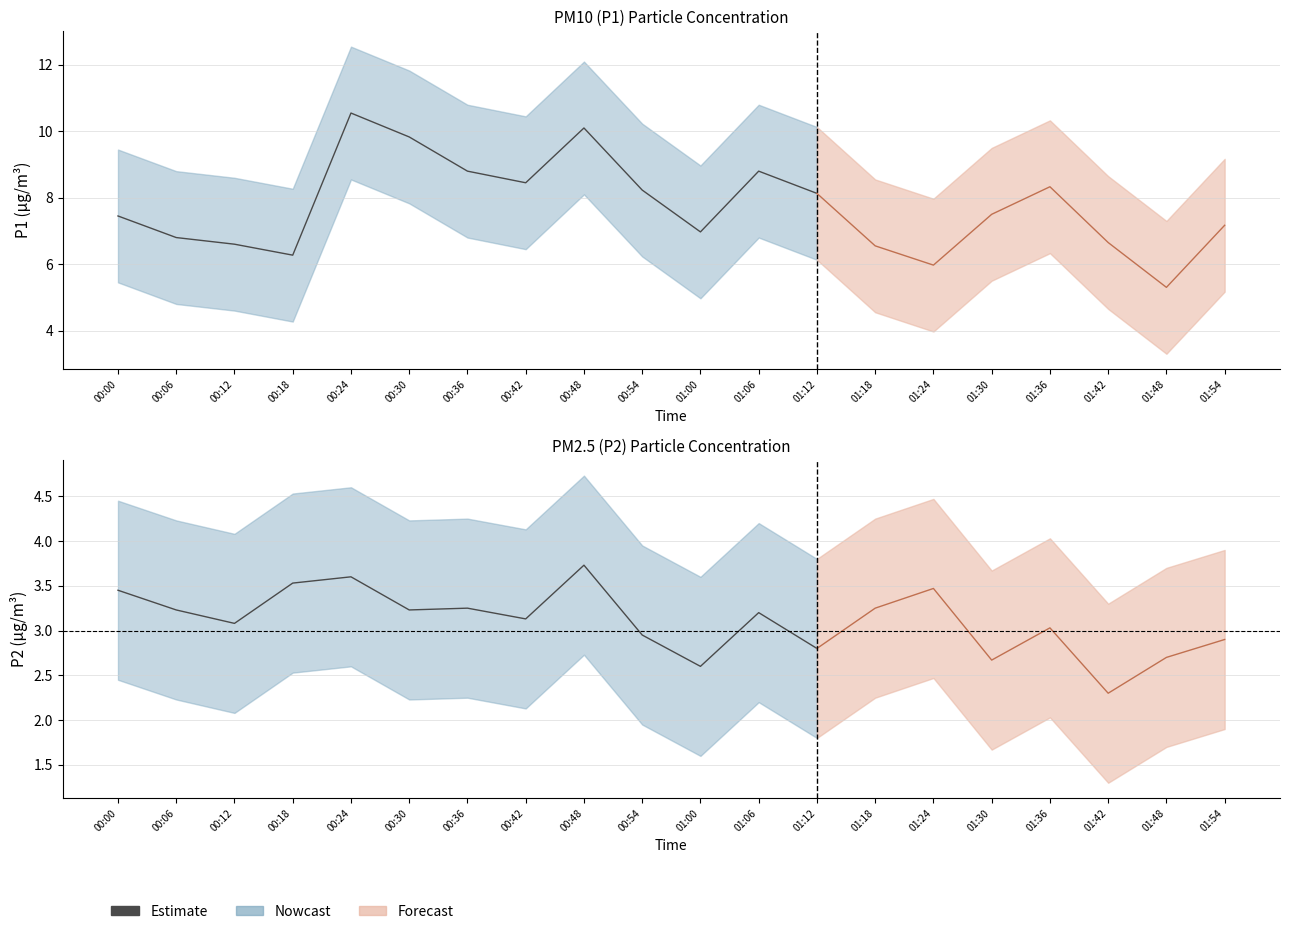

Which series has the widest spread of values?

P1